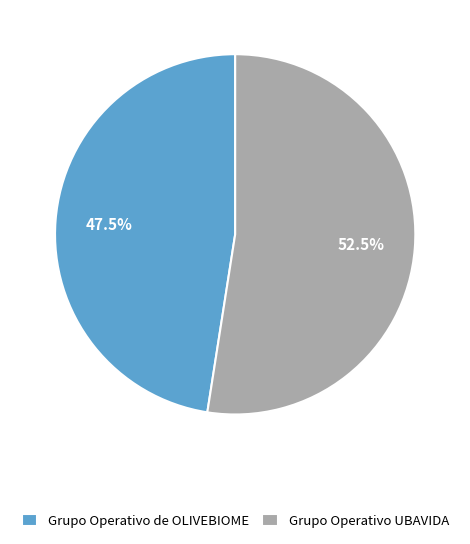

Rank the categories by value from lowest to highest.

Grupo Operativo de OLIVEBIOME, Grupo Operativo UBAVIDA